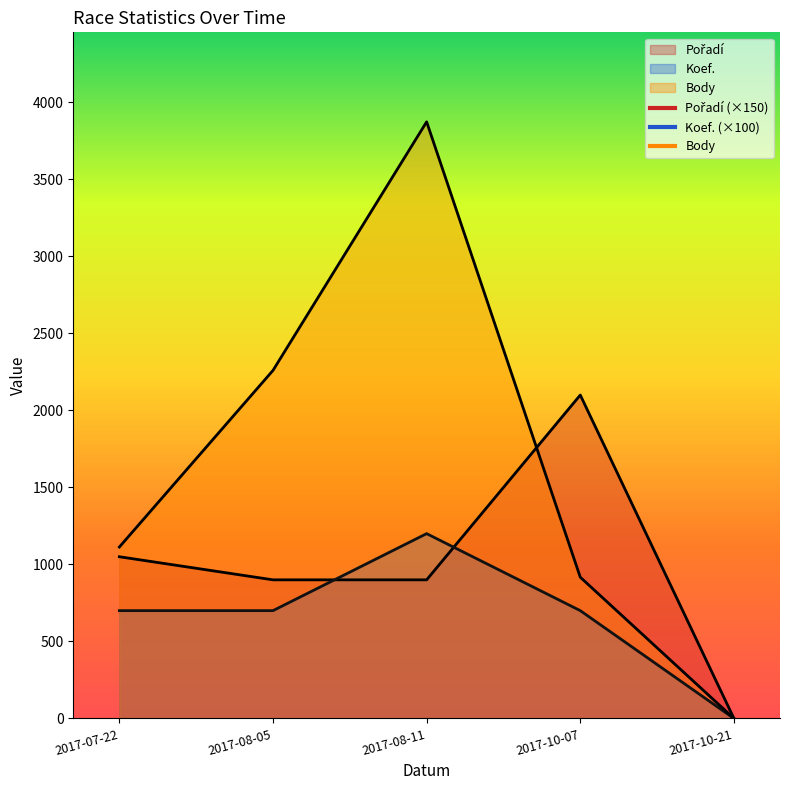

Is it true that Pořadí equals 3688 at 2017-10-07?

False